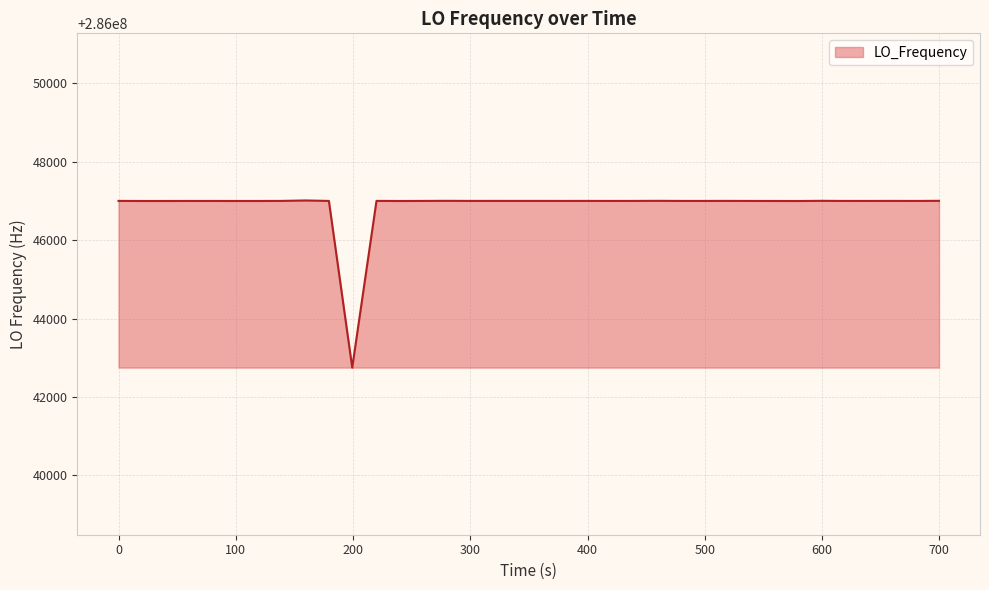

What is the greatest value displayed?

286047011.9